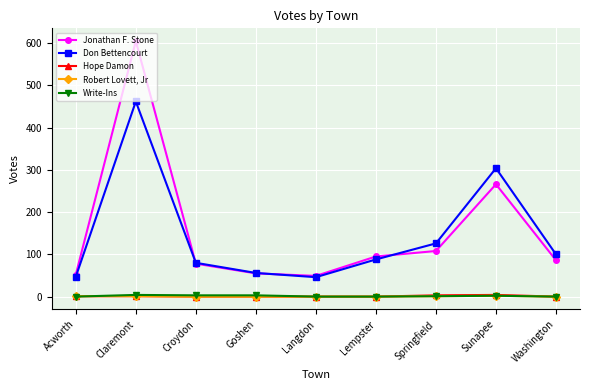

Which series has the largest range (max minus min)?

Jonathan F. Stone